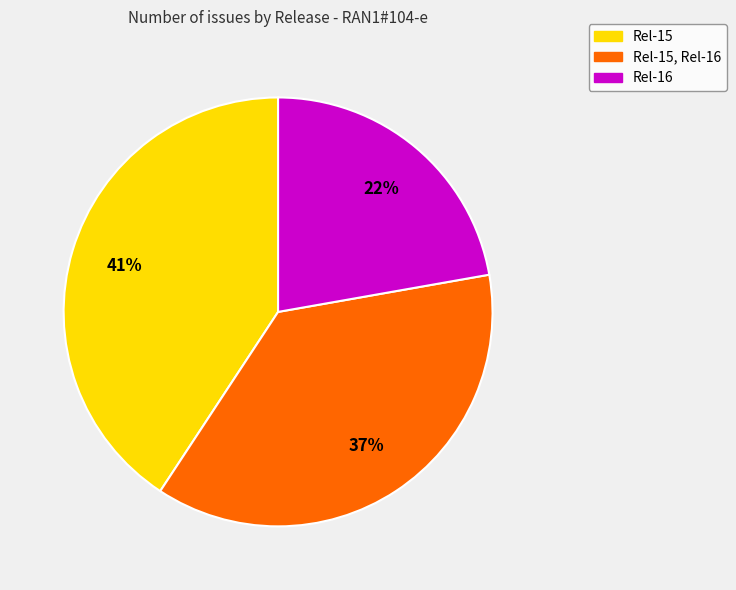

Does any single category account for the majority?

No